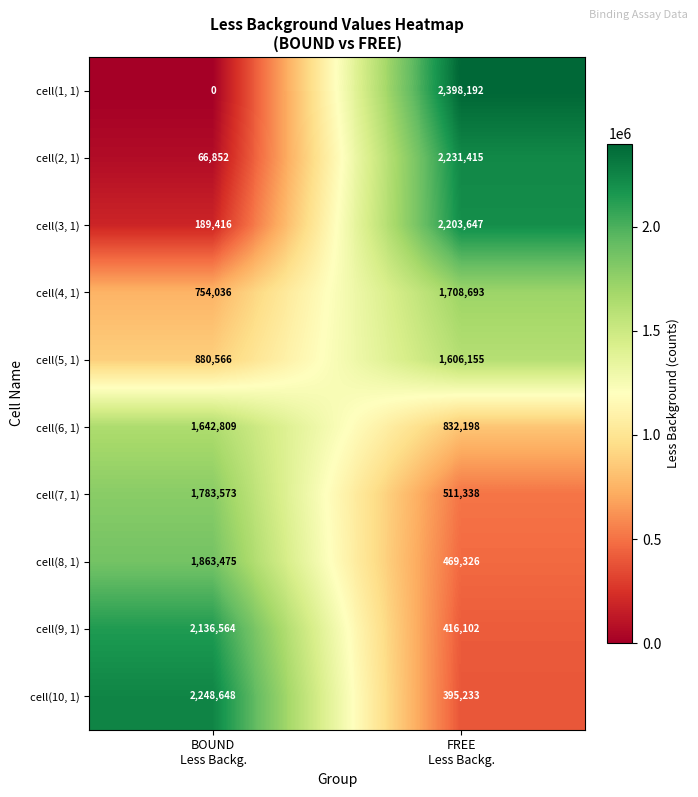

Reading left to right, transcribe all the data shown in this chart.

cell(1, 1): 0	2398192
cell(2, 1): 66852	2231415
cell(3, 1): 189416	2203647
cell(4, 1): 754036	1708693
cell(5, 1): 880566	1606155
cell(6, 1): 1642809	832198
cell(7, 1): 1783573	511338
cell(8, 1): 1863475	469326
cell(9, 1): 2136564	416102
cell(10, 1): 2248648	395233